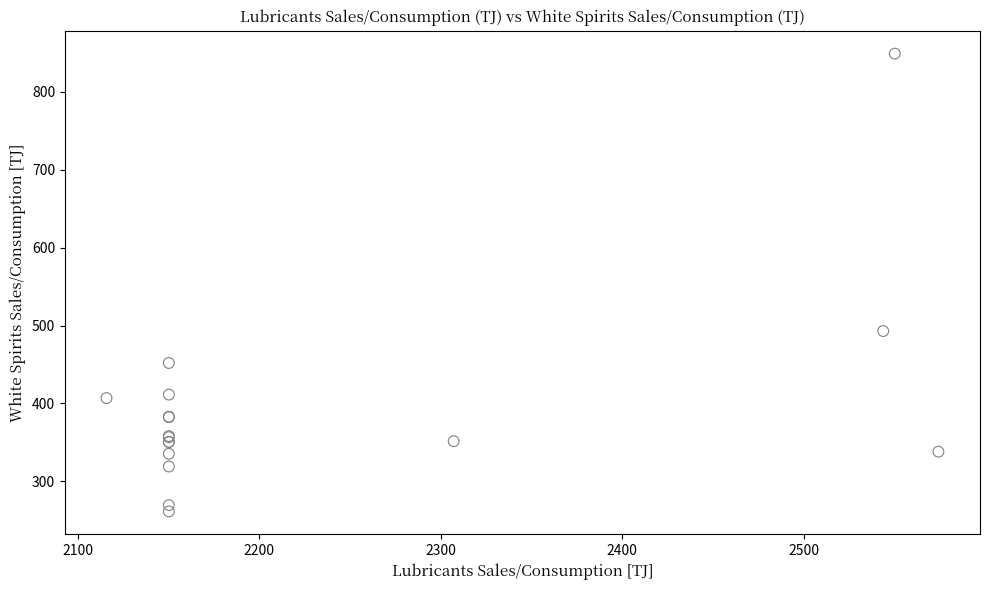

What Y value in the scatter plot is closest to 555?

493.0